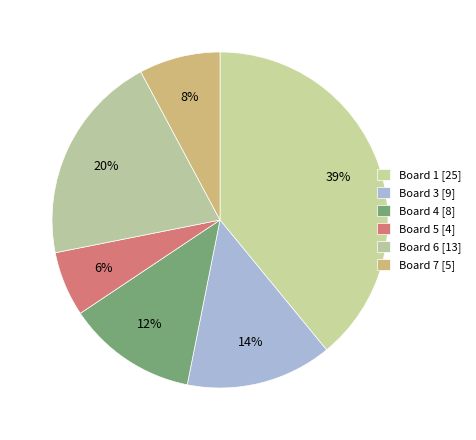

Count the number of slices in the pie.

6